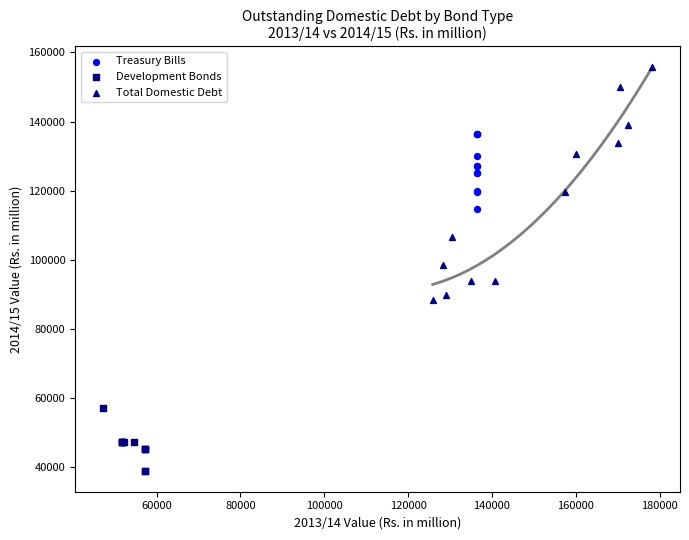

Which series contains the lowest Y value?

Development Bonds